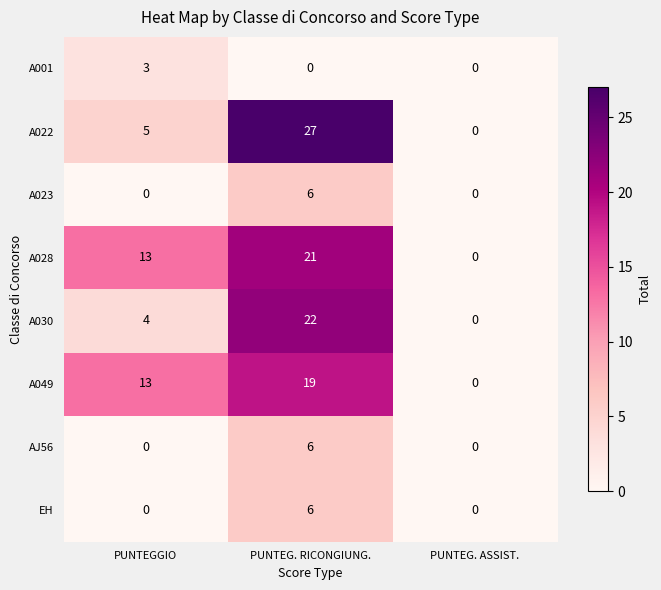

At how many categories does at least one series exceed 11?

2